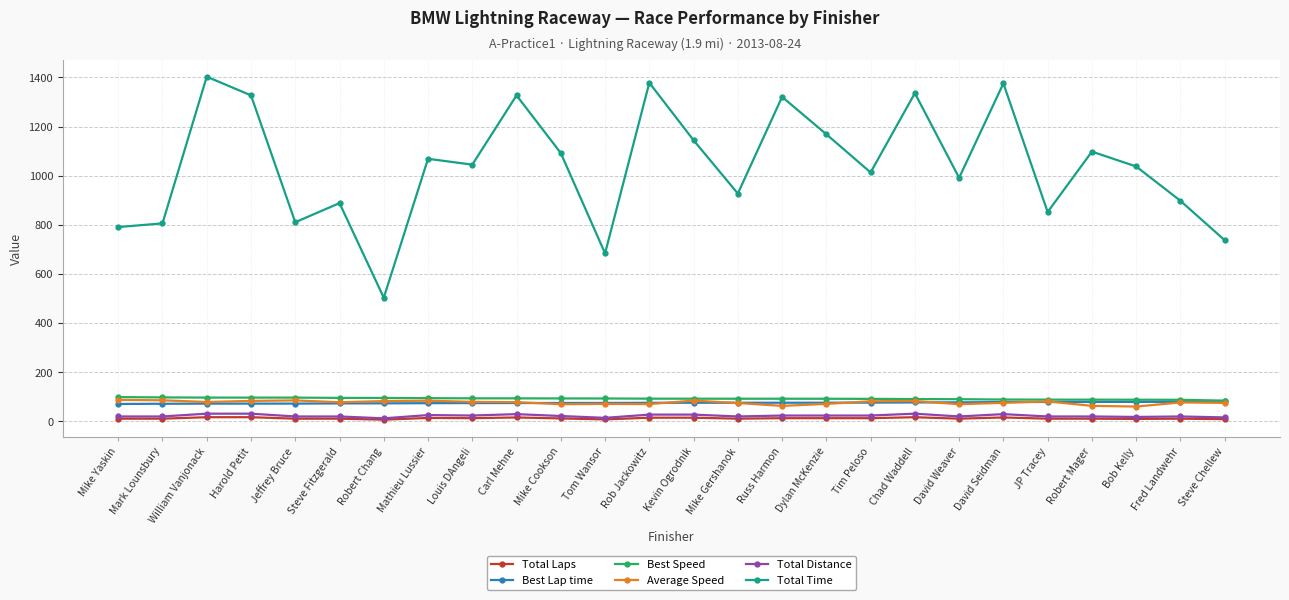

True or false: Best Speed and Total Time cross at least once.

False